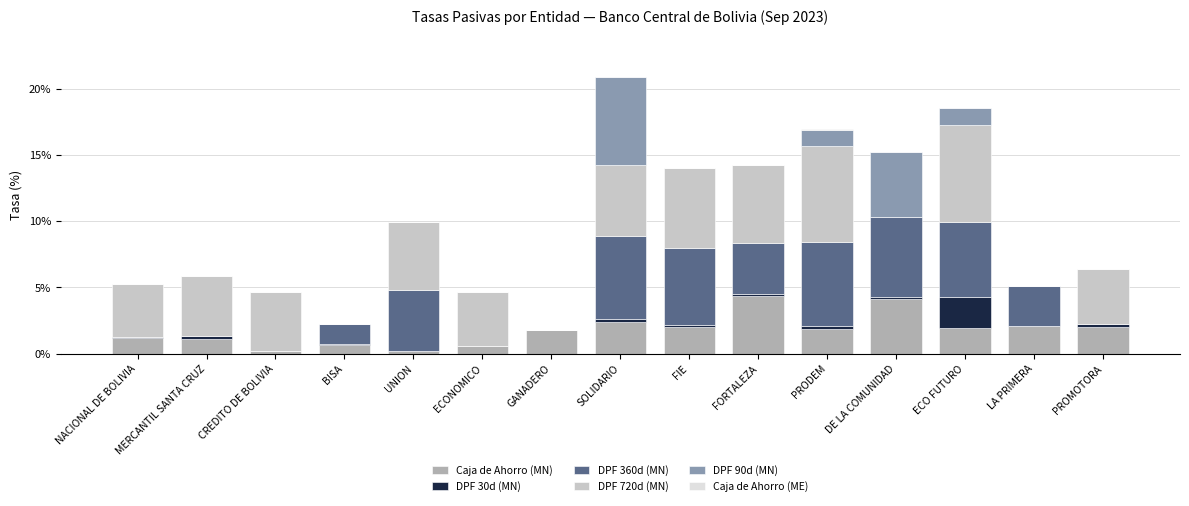

Count the number of categories in the chart.

15